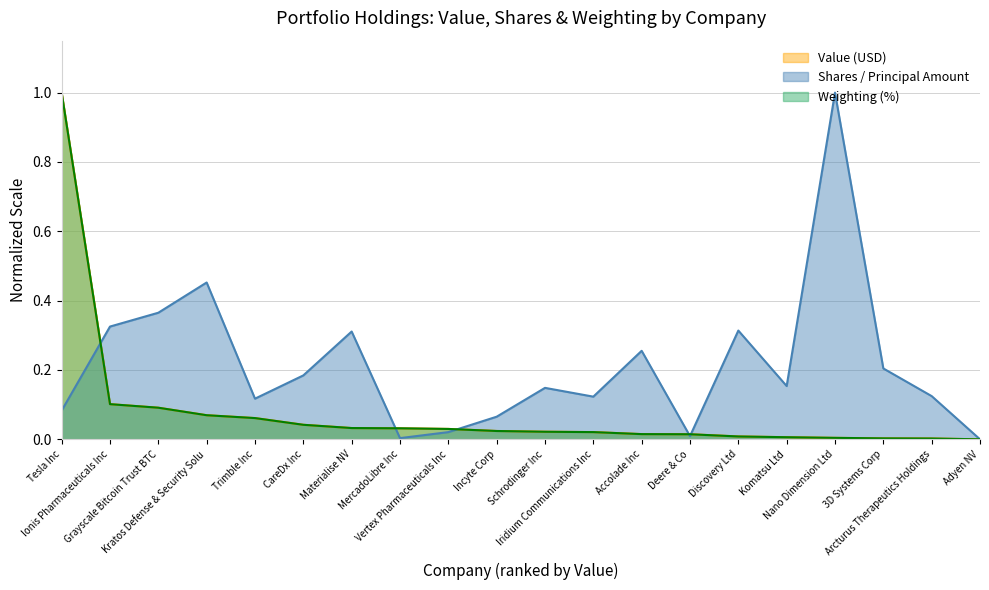

True or false: Weighting (%) has more than 2 points higher than both neighbors.

False